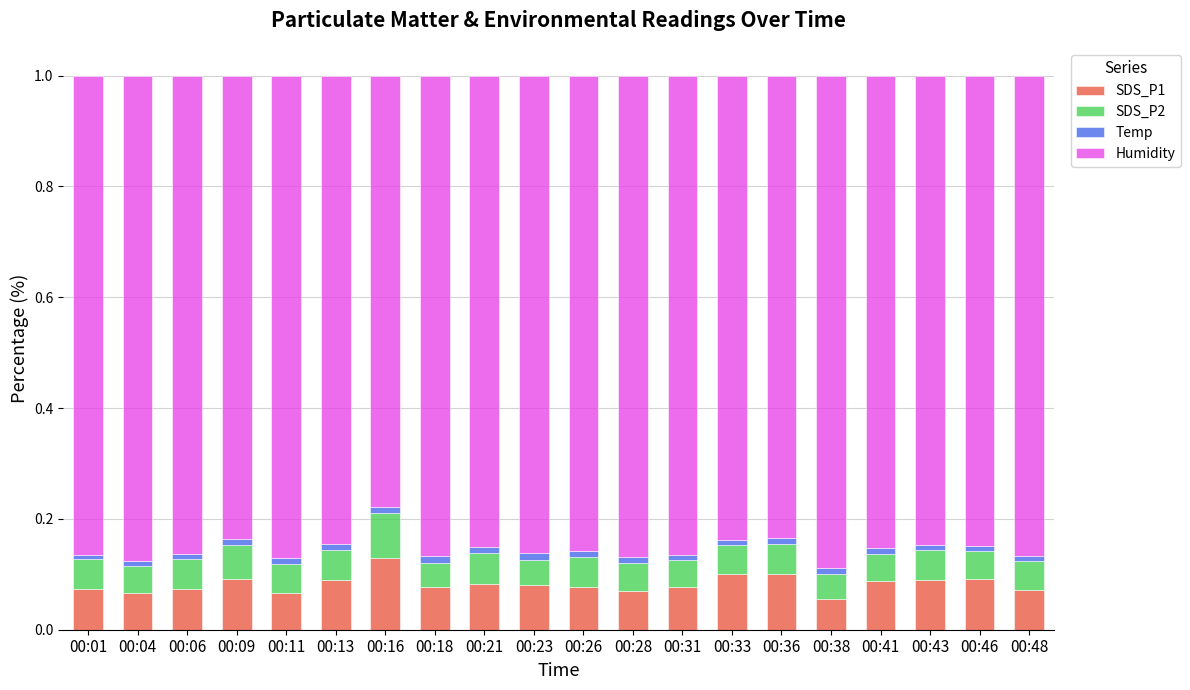

The Humidity series shows 0.9 at 00:04. True or false?

True